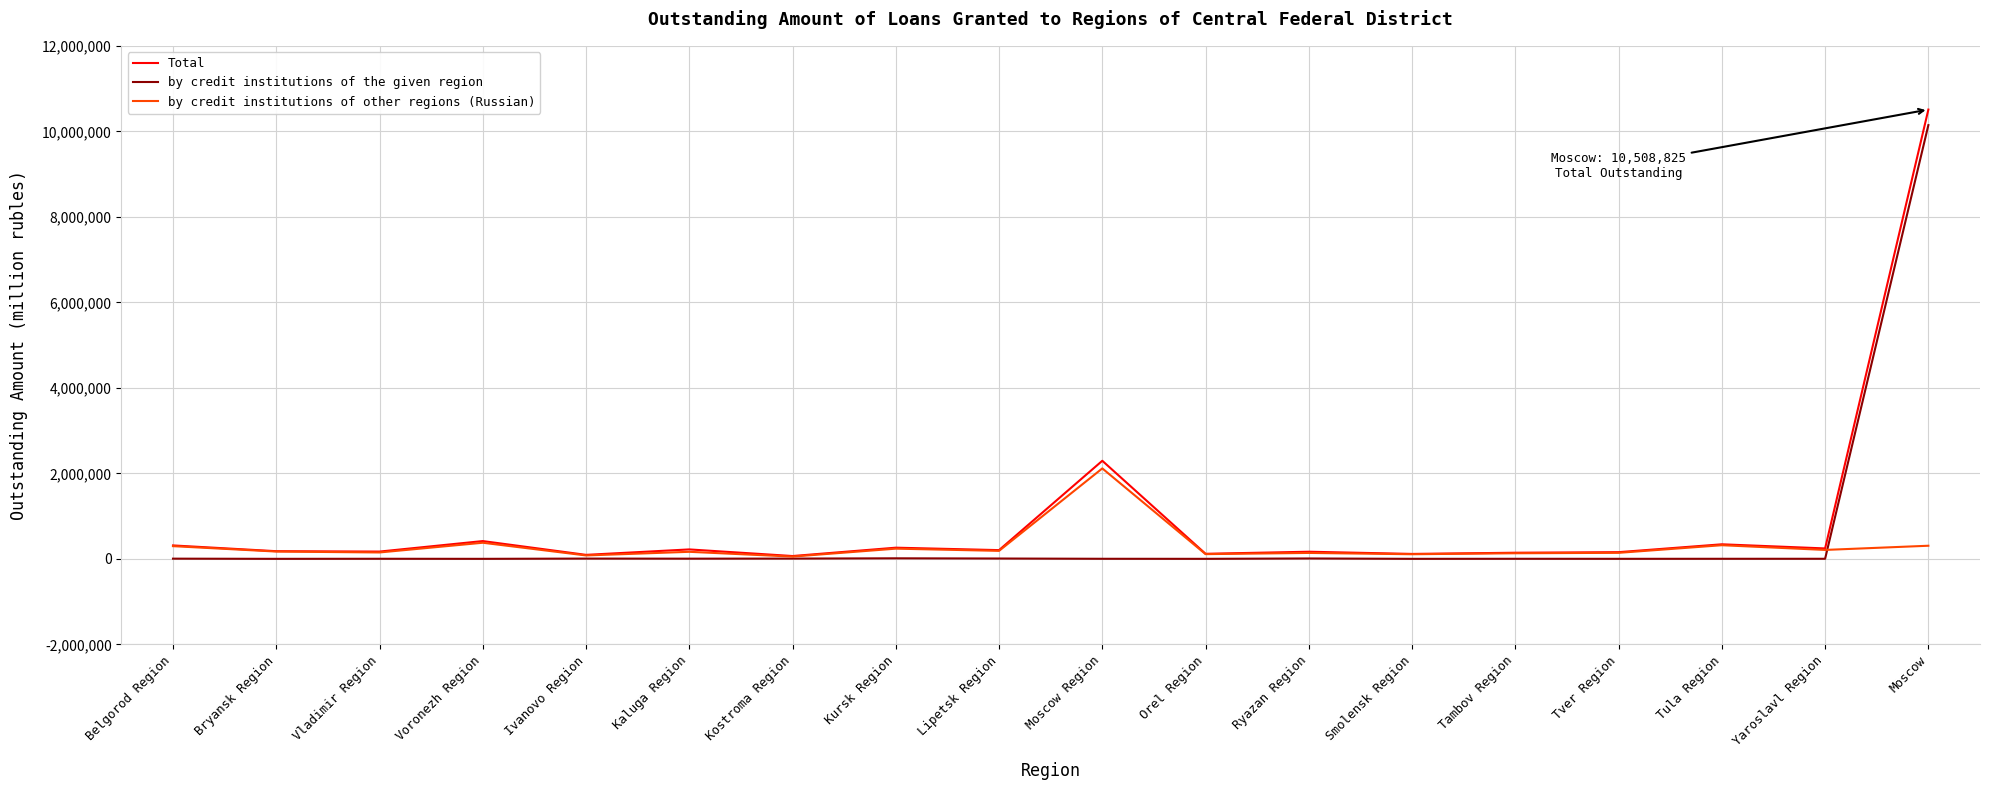

List the series in order of their overall mean, highest first.

Total, by credit institutions of the given region, by credit institutions of other regions (Russian)